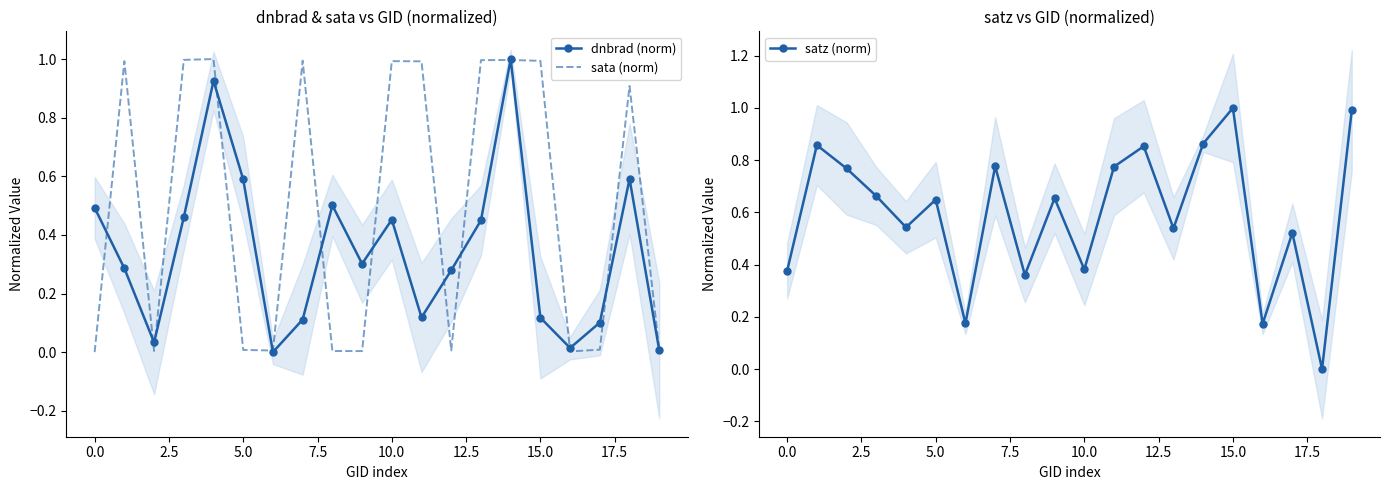

What is the average value of the satz (norm) series?

0.6